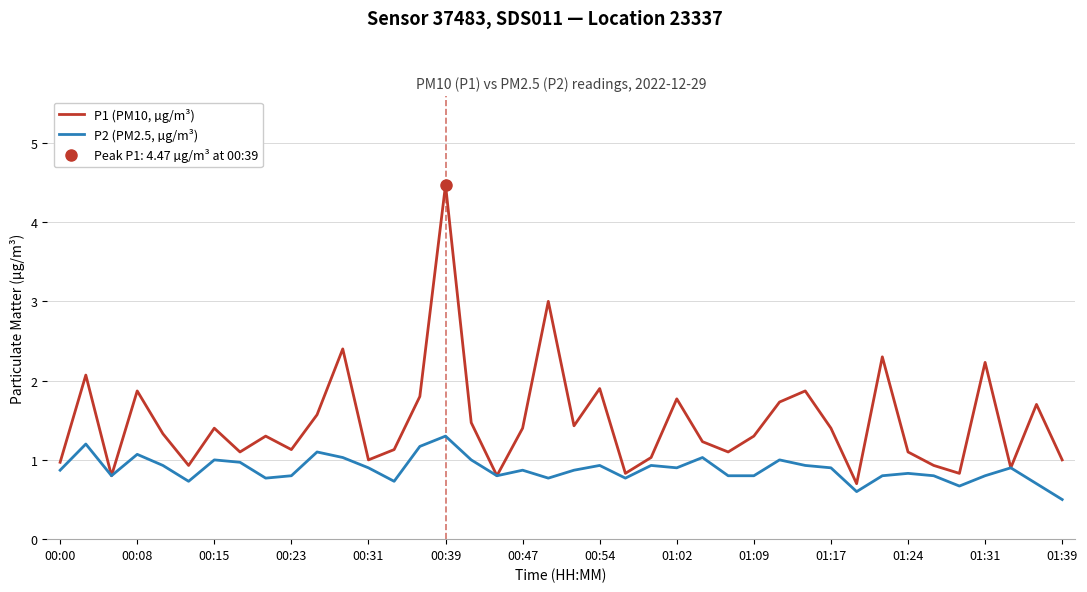

At which label does P2 (PM2.5, µg/m³) reach its minimum?

01:39